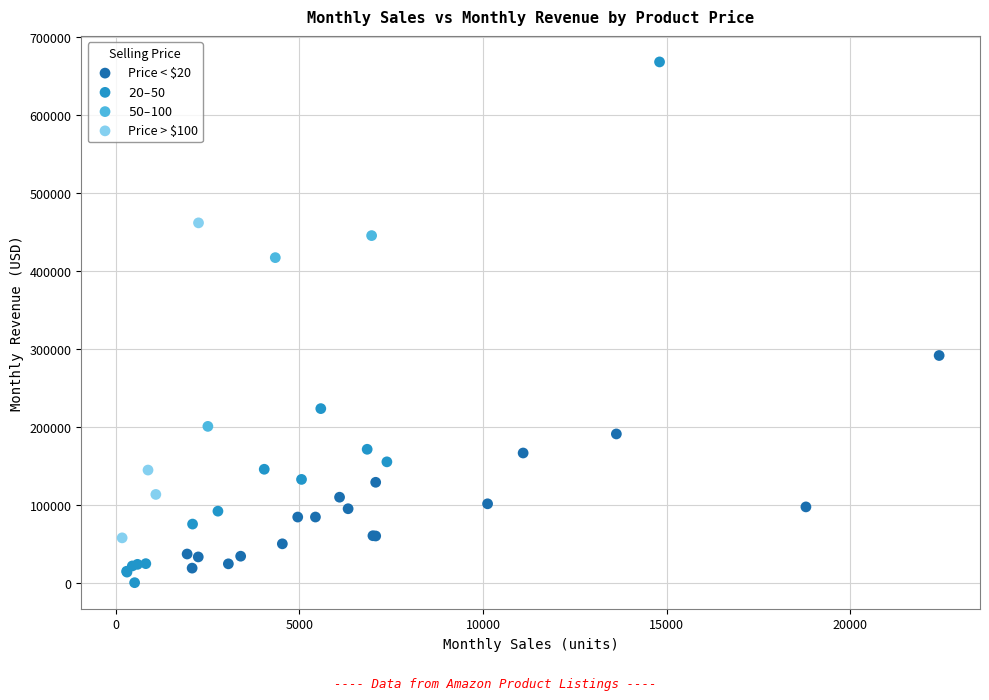

Which series has the largest Y range (max minus min)?

$20–$50